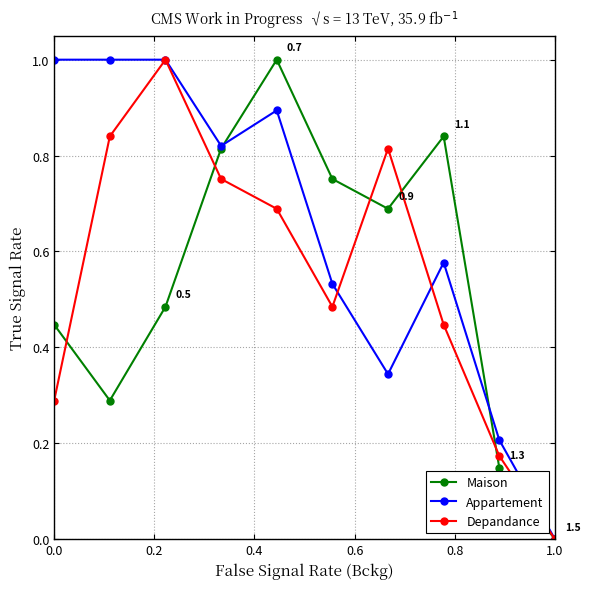

What is the maximum value shown in the chart?

1.0